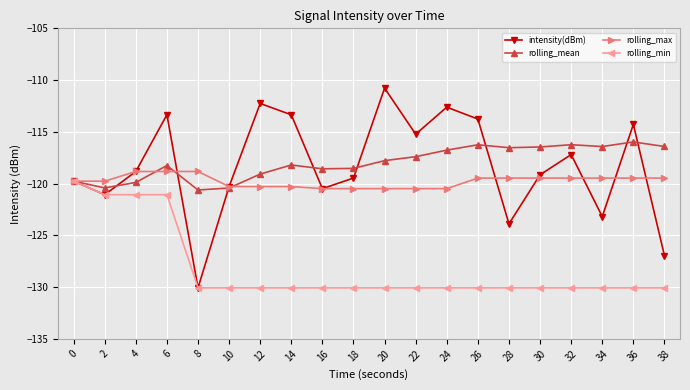

What is the difference between the second highest and minimum values in the rolling_max series?

1.7